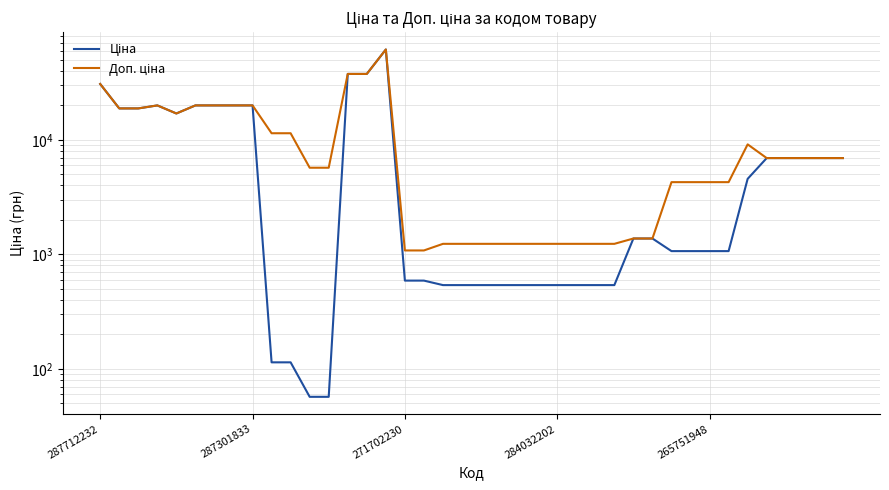

Reading left to right, extract all data points from this chart.

Ціна: 30717.1	18796.8	18796.8	19964.2	16976.3	19964.2	19964.2	19964.2	19964.2	114.1	114.1	57.0	57.0	37593.6	37593.6	61434.3	589.9	589.9	539.0	539.0	539.0	539.0	539.0	539.0	539.0	539.0	539.0	539.0	1375.4	1375.4	1067.3	1067.3	1067.3	1067.3	4561.9	6925.7	6925.7	6925.7	6925.7	6925.7
Доп. ціна: 30717.1	18796.8	18796.8	19964.2	16976.3	19964.2	19964.2	19964.2	19964.2	11410.0	11410.0	5705.0	5705.0	37593.6	37593.6	61434.3	1081.7	1081.7	1235.4	1235.4	1235.4	1235.4	1235.4	1235.4	1235.4	1235.4	1235.4	1235.4	1375.0	1375.0	4269.4	4269.4	4269.4	4269.4	9123.7	6925.7	6925.7	6925.7	6925.7	6925.7